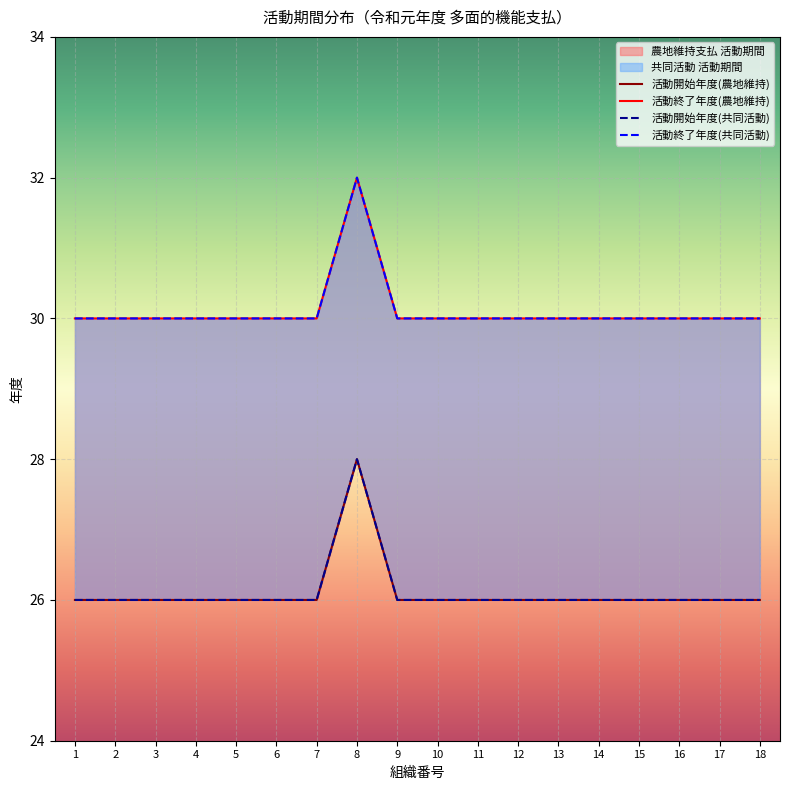

What is the spread (max minus min) of values at 15?

4